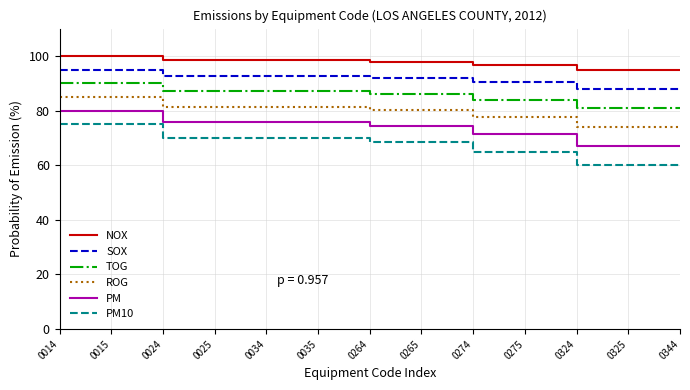

What is the maximum value shown in the chart?

100.0